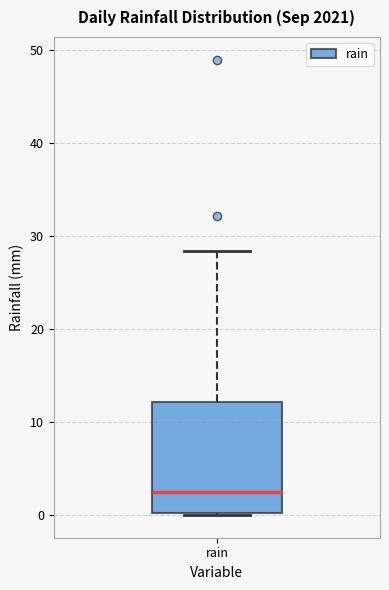

Where does the median line of the box for rain sit on the y-axis? The values are not printed on the chart, so give them approximately, as read against the axis.

3